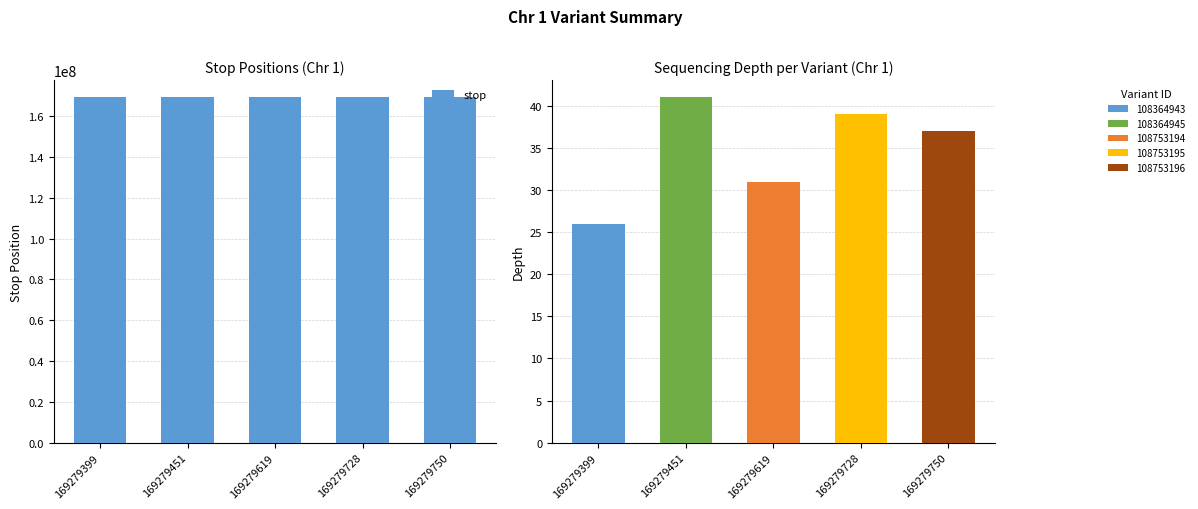

At which category does the chart reach its peak across all series?

169279750